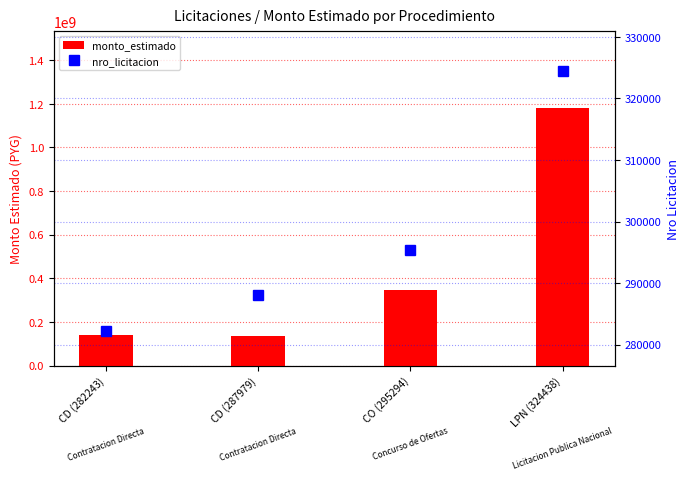

What is the difference between the nro_licitacion values at CD (282243) and CD (287979)?

5736